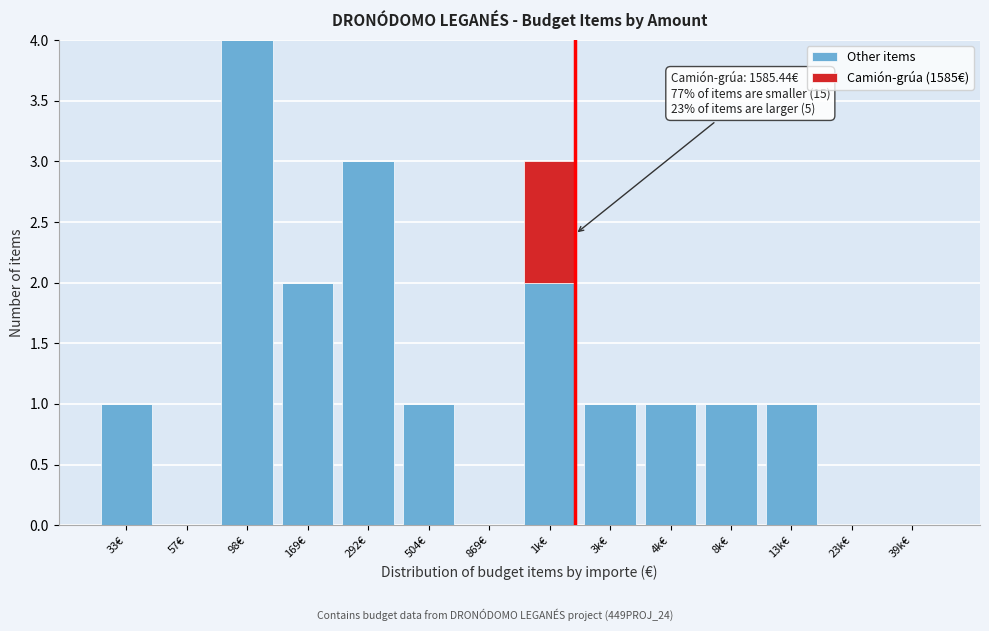

Reading left to right, what are the values for Other items?

33€=1	57€=0	98€=4	169€=2	292€=3	504€=1	869€=0	1k€=2	3k€=1	4k€=1	8k€=1	13k€=1	23k€=0	39k€=0